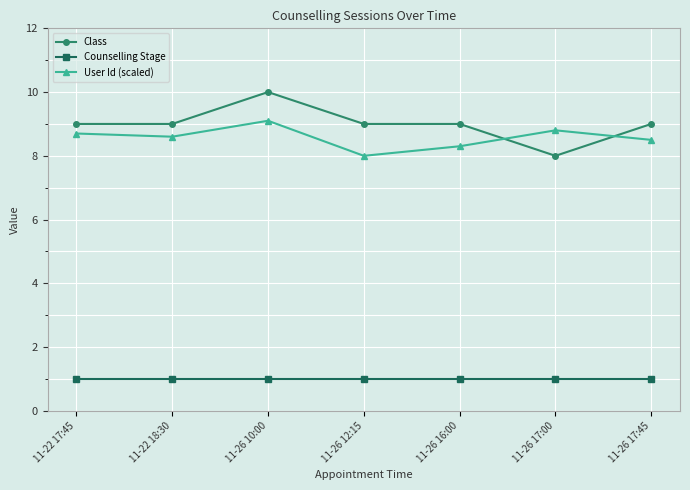

What is the value of the Counselling Stage point at the 7th from the left?

1.0